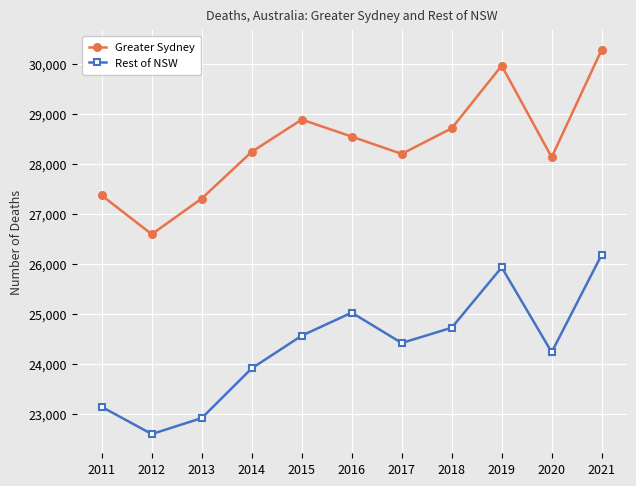

What is the minimum value shown in the chart?

22608